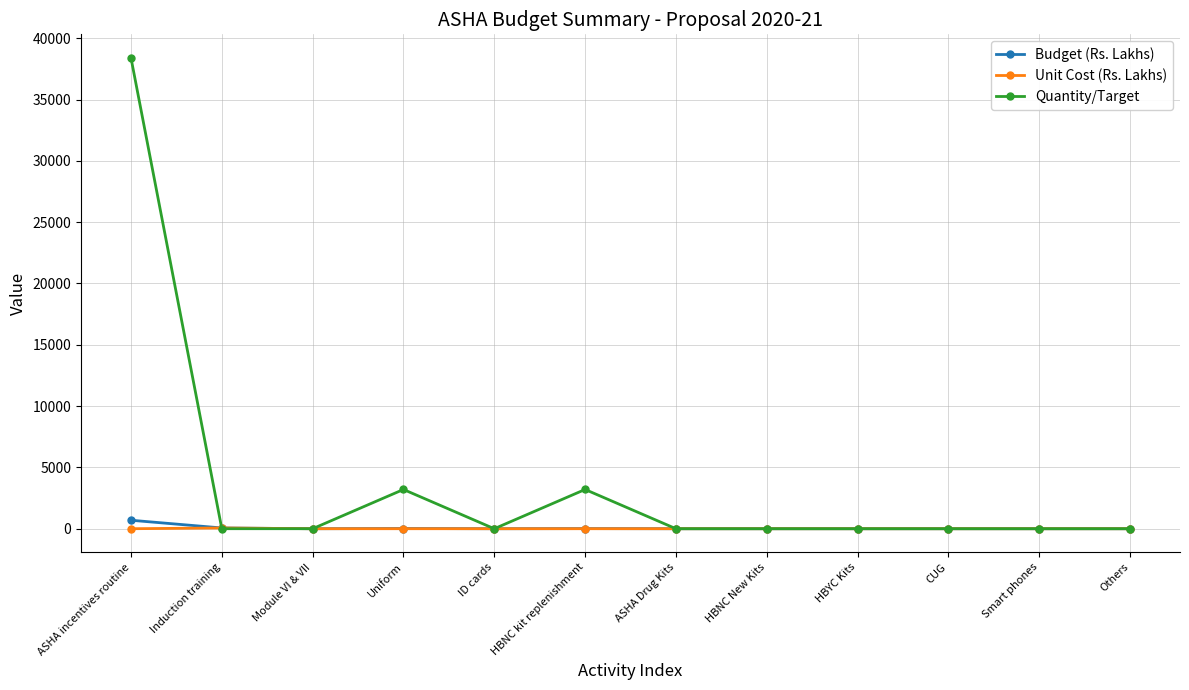

What position from the right is Module VI & VII?

10